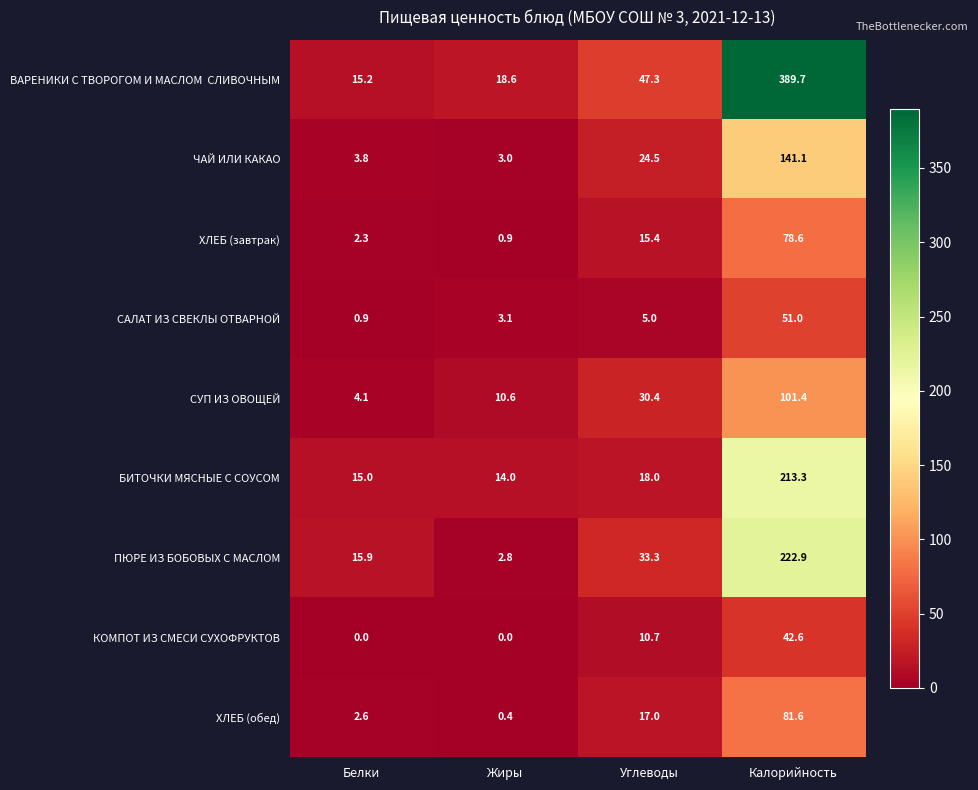

What is the difference between the maximum and minimum values in the ХЛЕБ (завтрак) series?

77.7